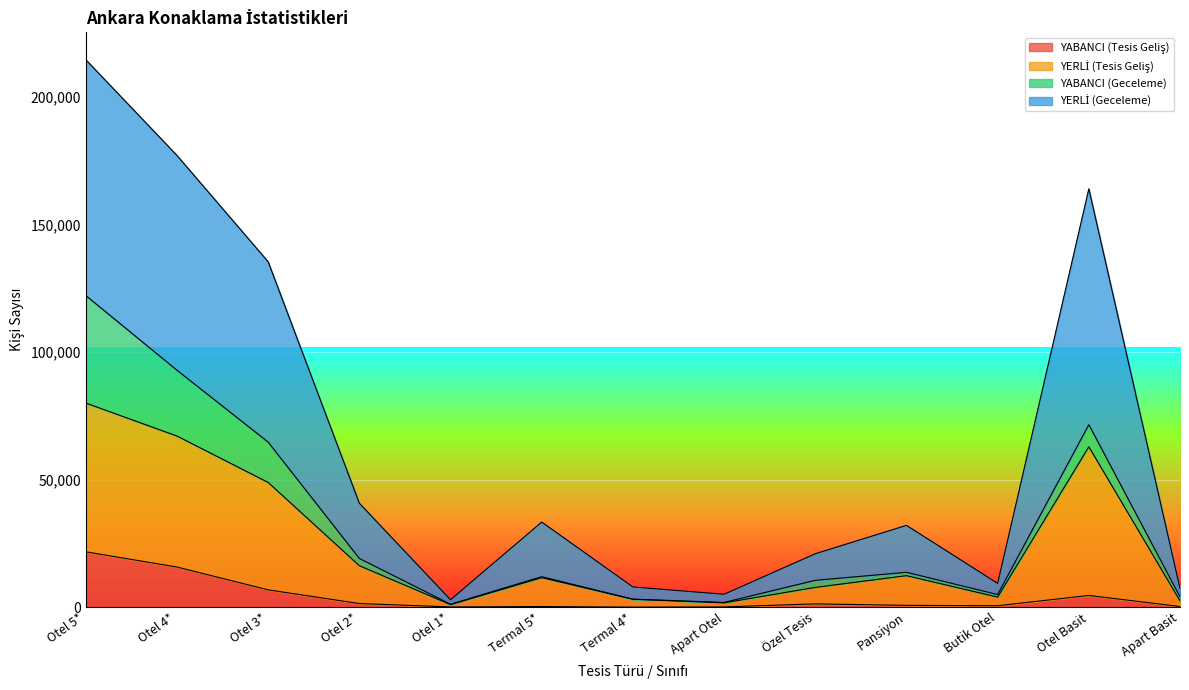

Does the chart display data point markers on the line(s)?

No